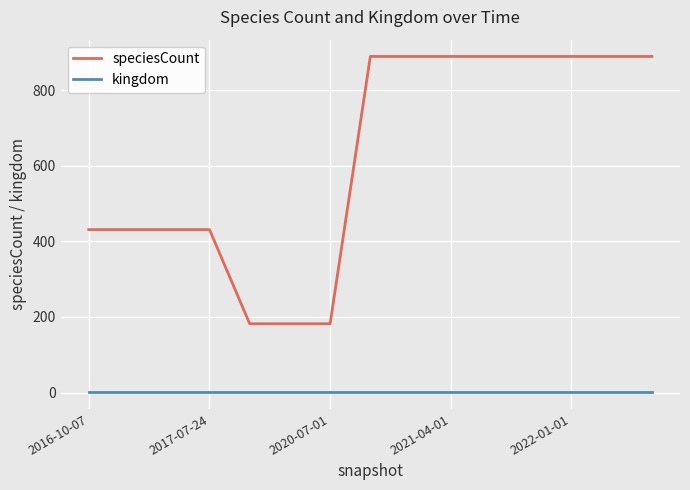

True or false: speciesCount and kingdom cross at least once.

False